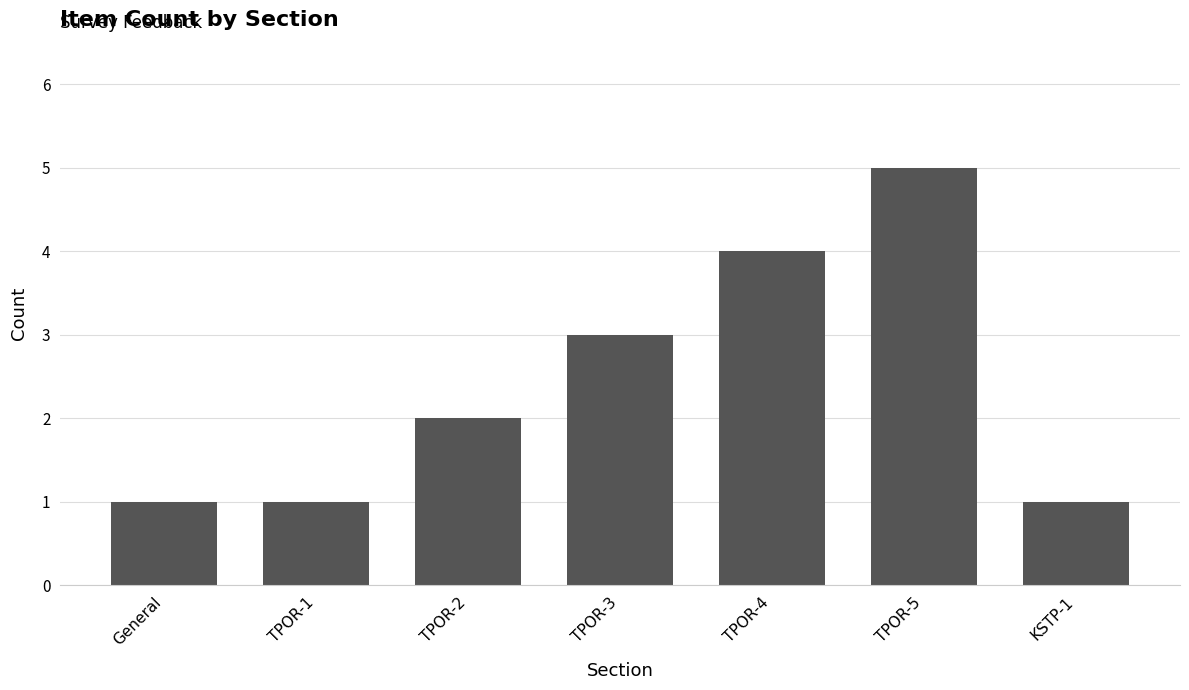

What position from the left is TPOR-5?

6